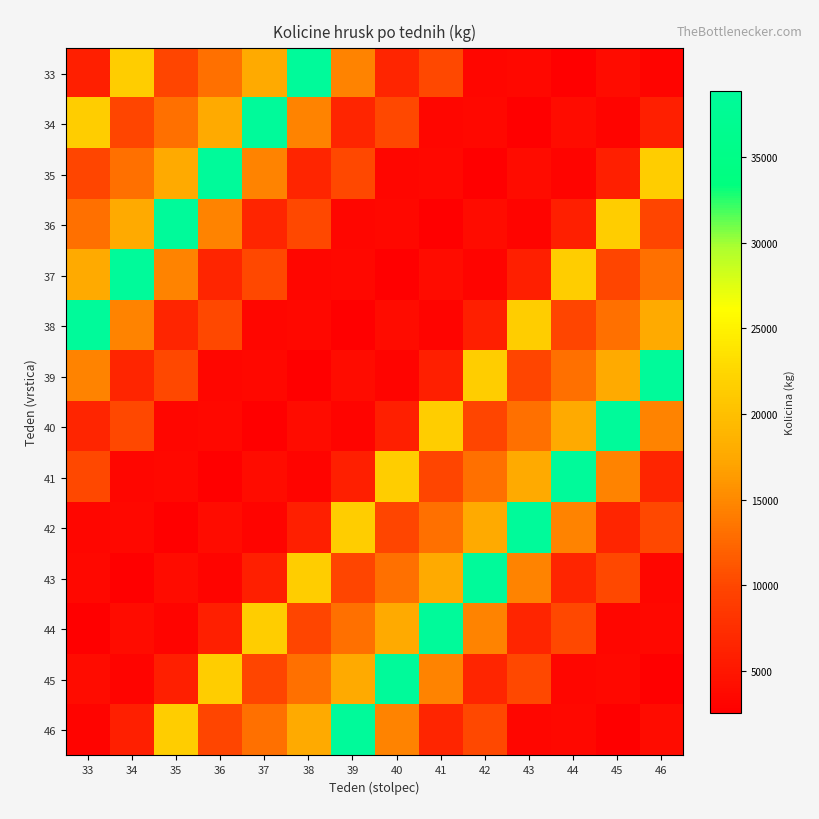

What is the difference between the 45 values at 43 and 34?

7113